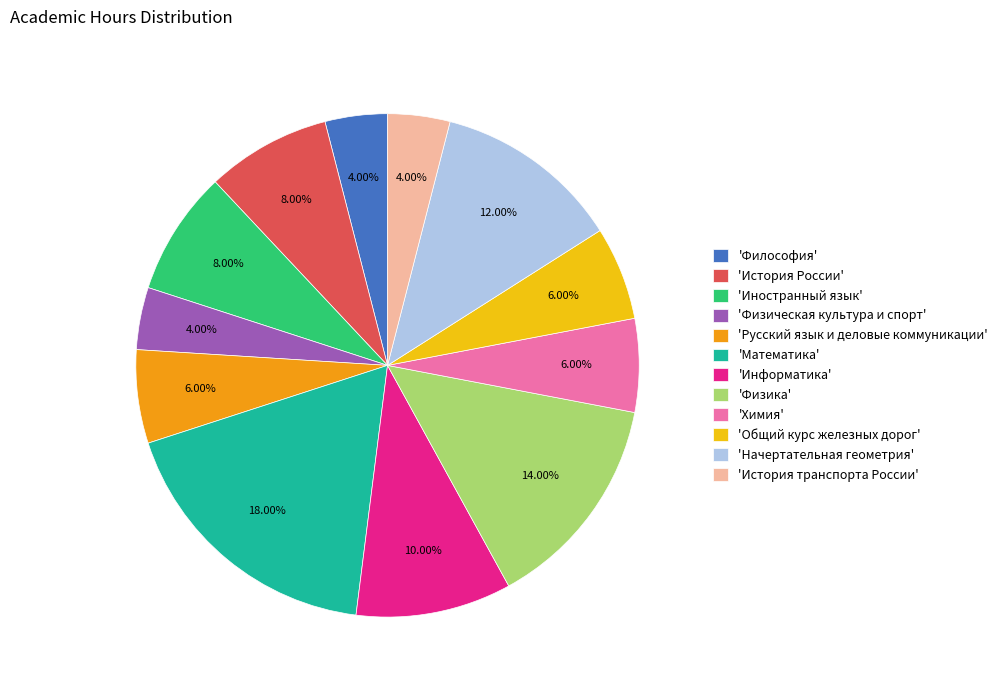

Is the sum of 'Иностранный язык' and 'Общий курс железных дорог' greater than half?

No